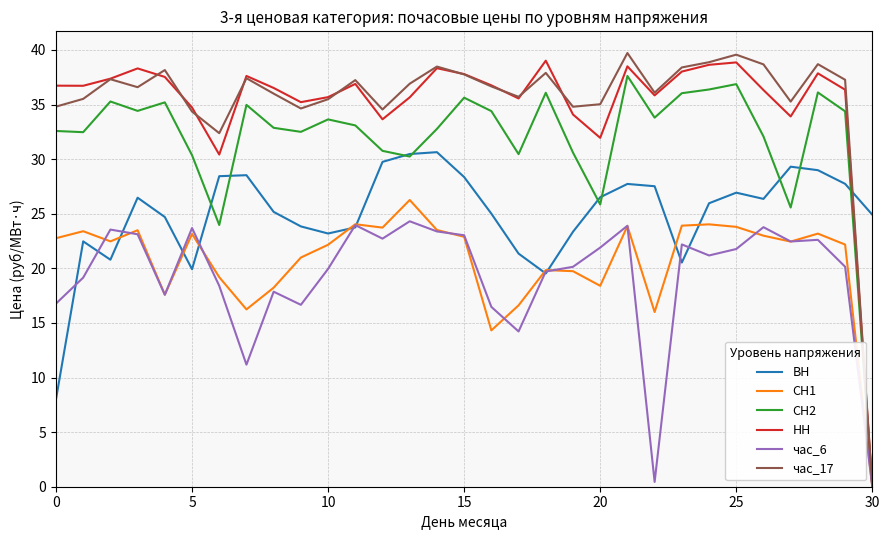

Which series has the largest range (max minus min)?

час_17